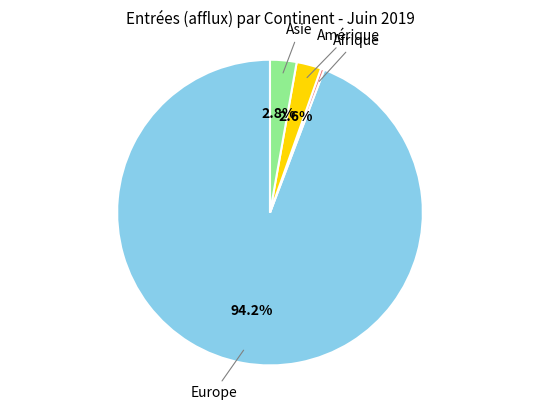

Does any single category account for the majority?

Yes